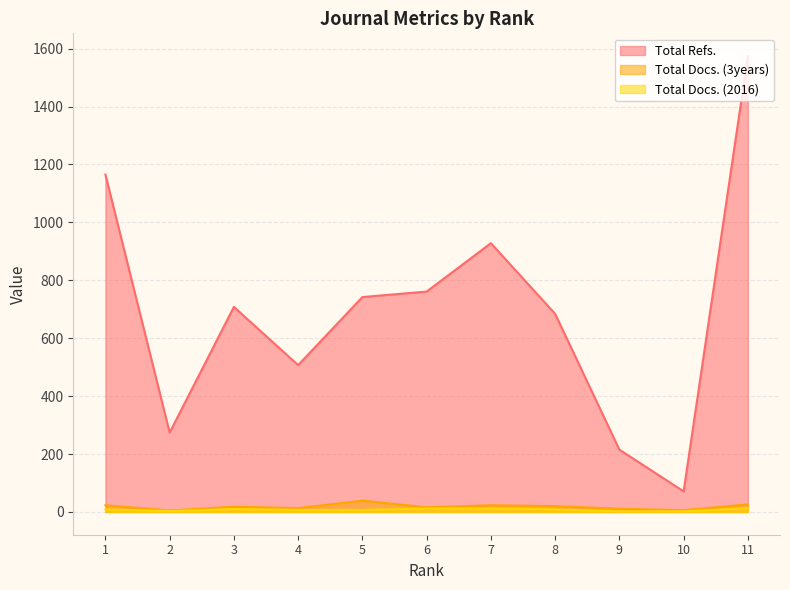

Is the value of Total Docs. (2016) at 8 greater than the value of Total Docs. (3years) at 11?

No